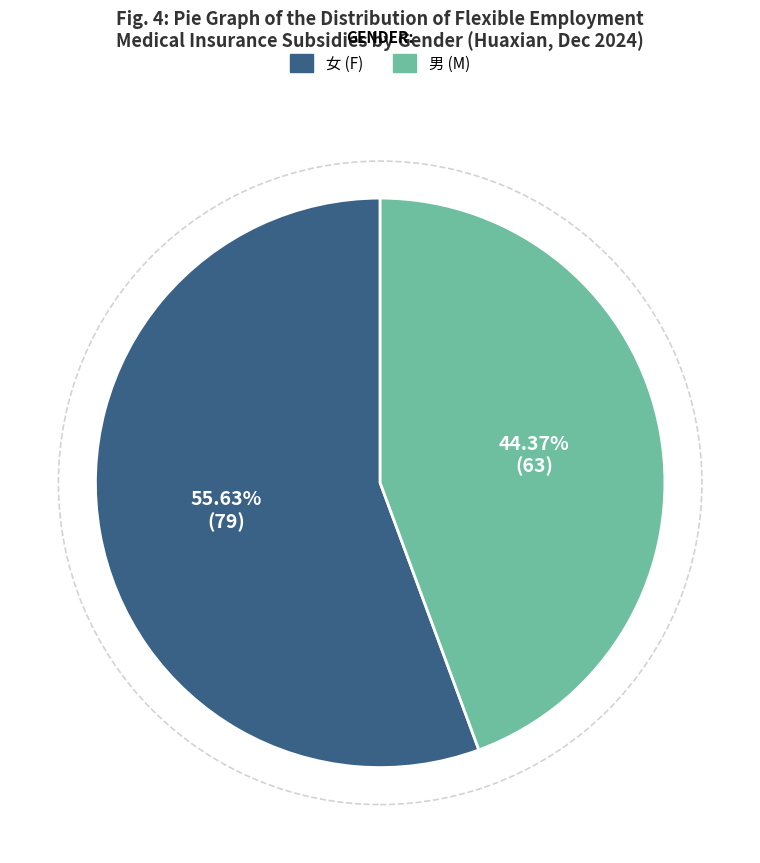

Which has a higher value, 男 or 女?

女